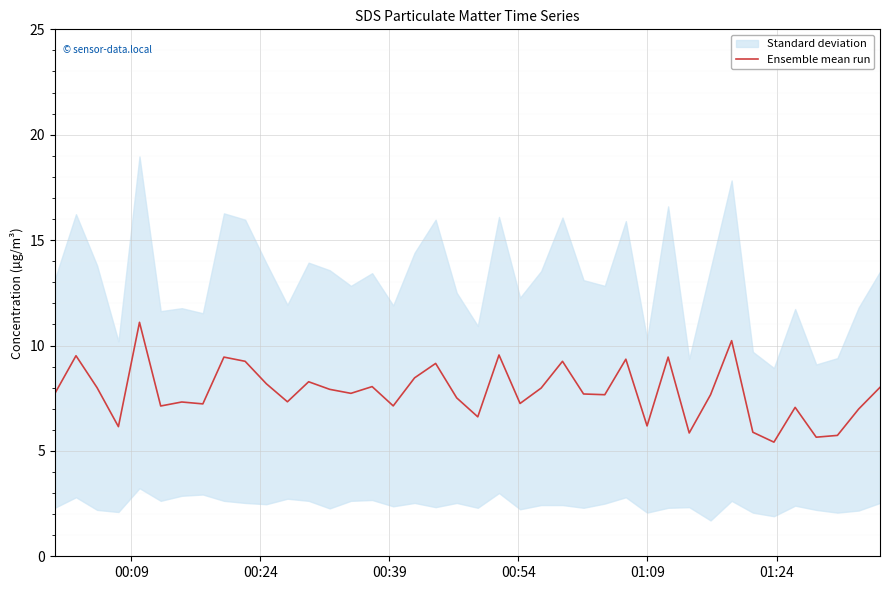

At which label is the value closest to 8?

00:39